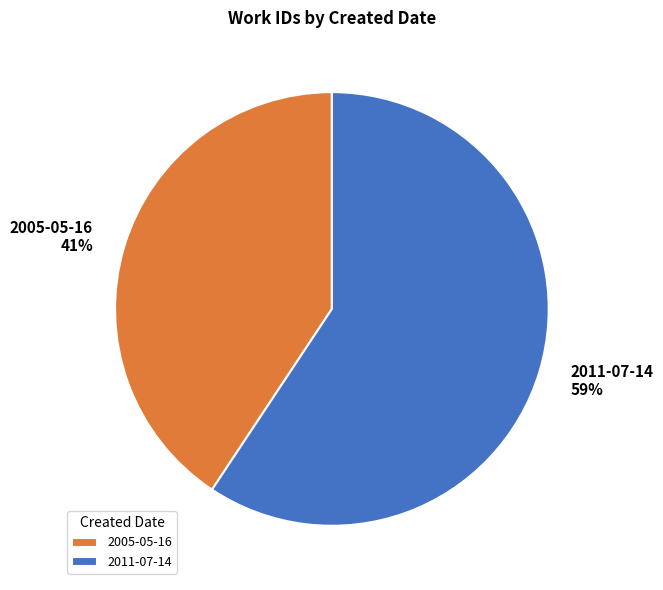

How many segments does this pie chart have?

2